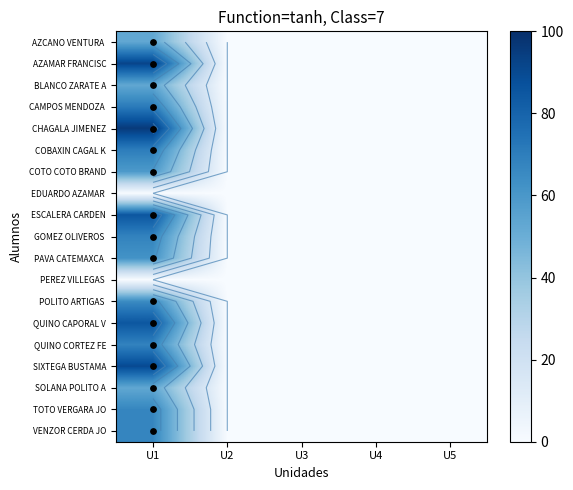

List the labels in order of TOTO VERGARA JO value, largest first.

U1, U2, U3, U4, U5